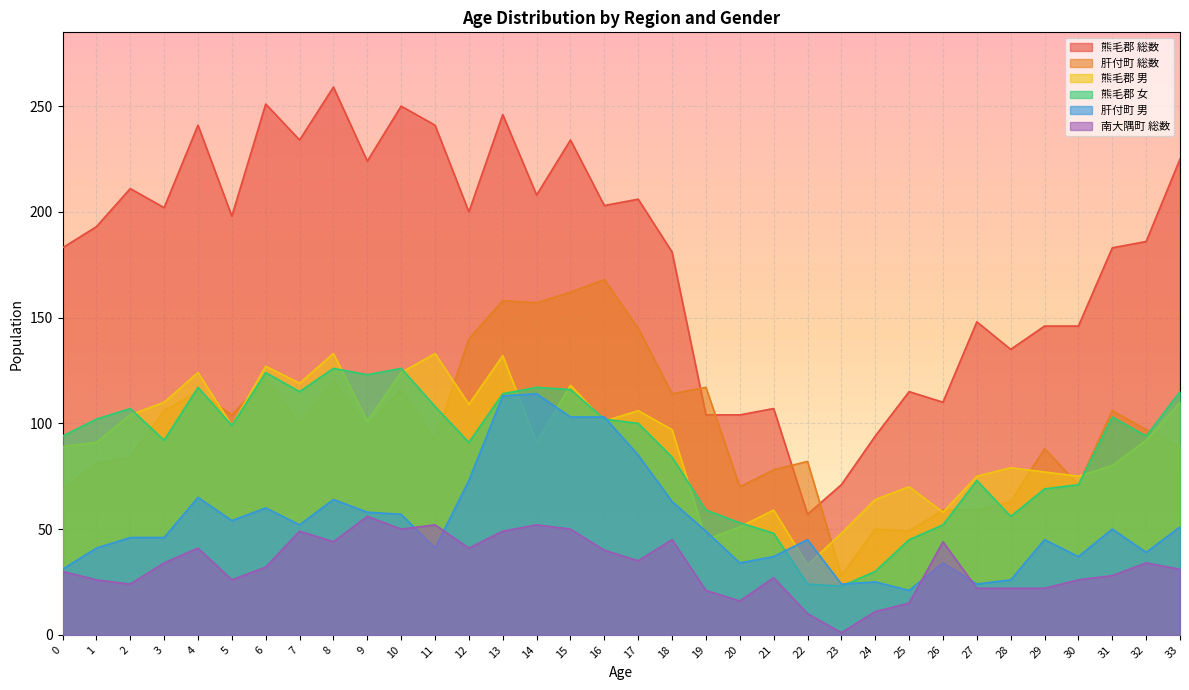

True or false: 肝付町 男 and 肝付町 総数 intersect in this chart.

False